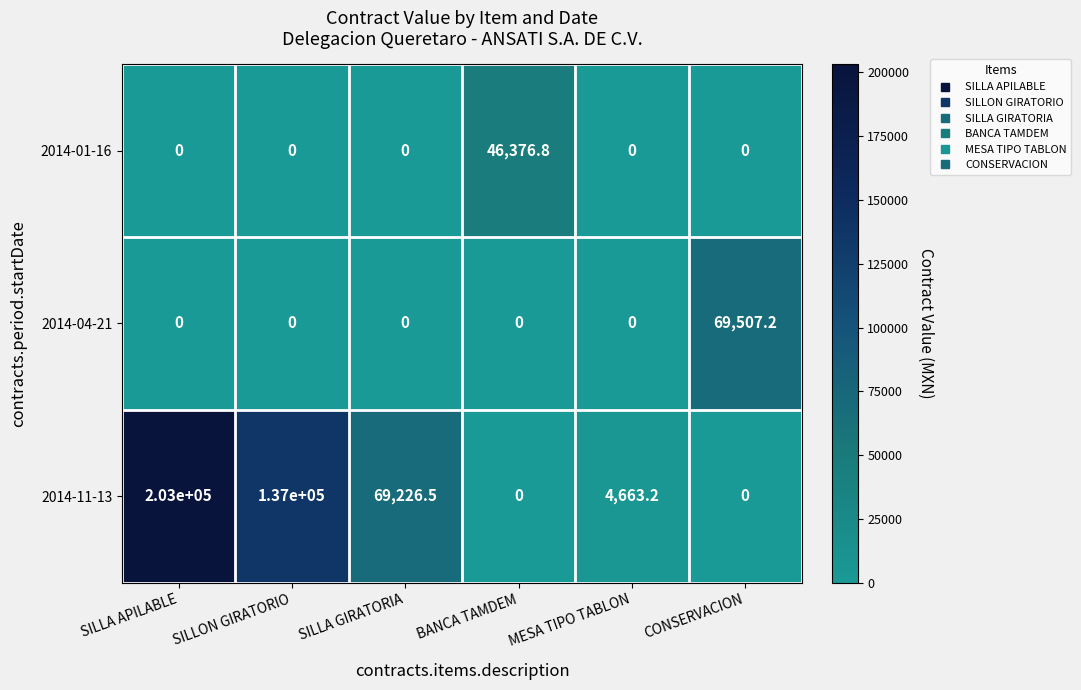

True or false: 2014-11-13 has a value of -111953.1 at CONSERVACION.

False